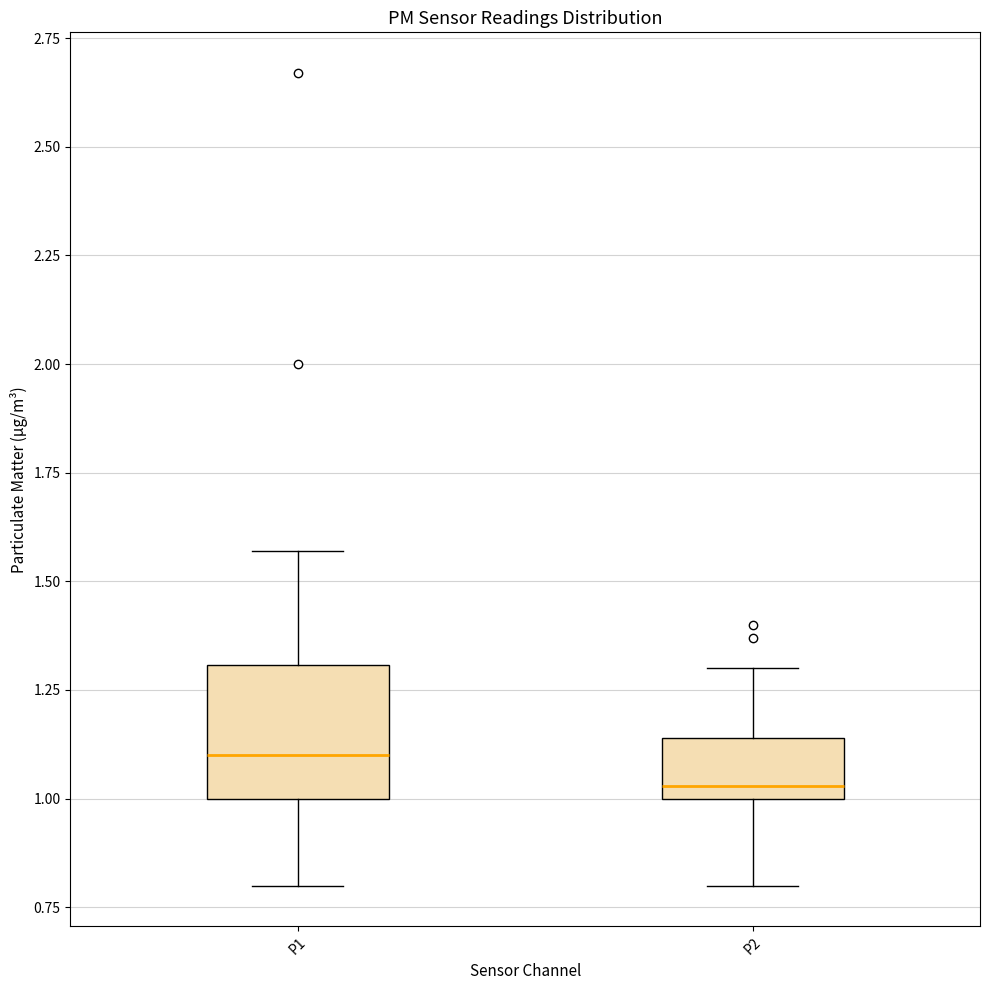

Which box's median line is the highest?

P1